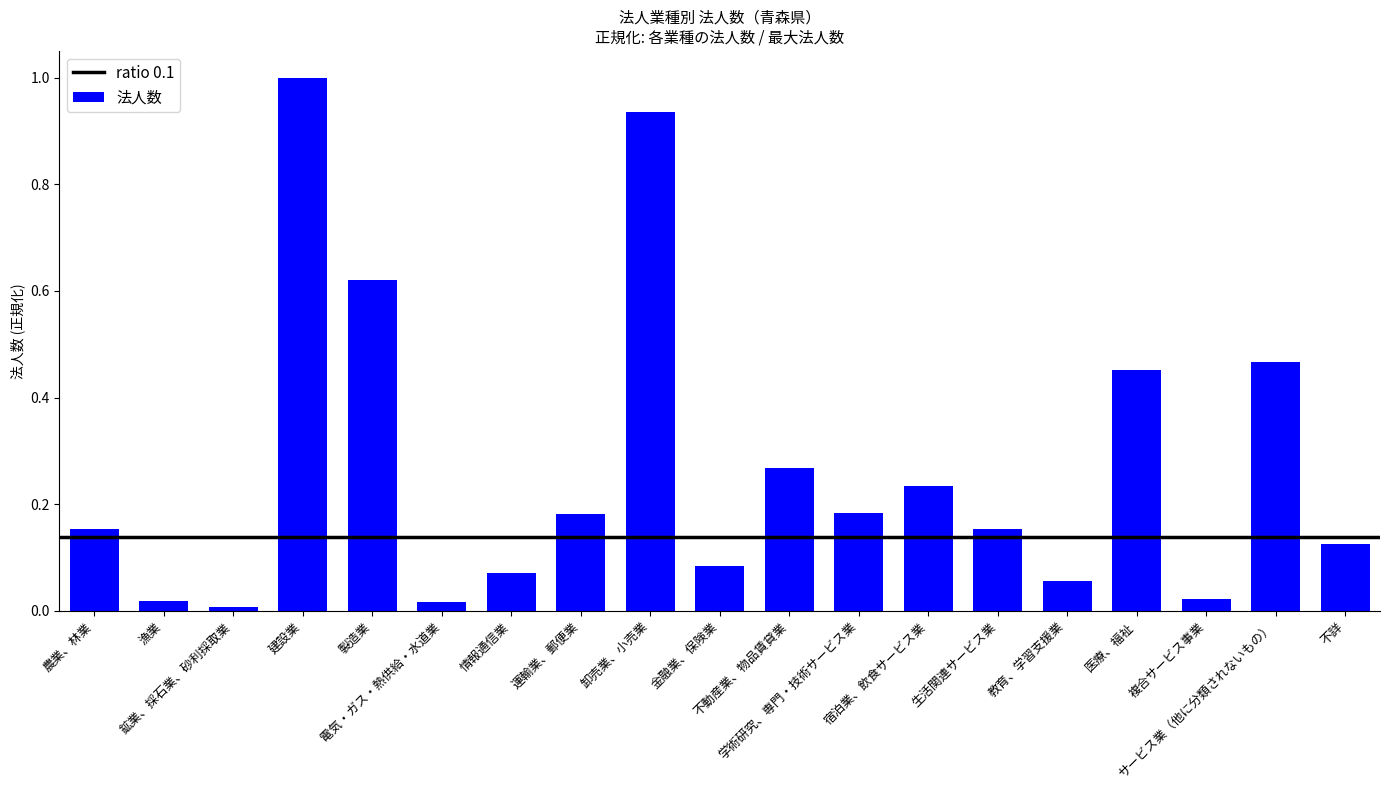

What is the greatest value displayed?

1.0